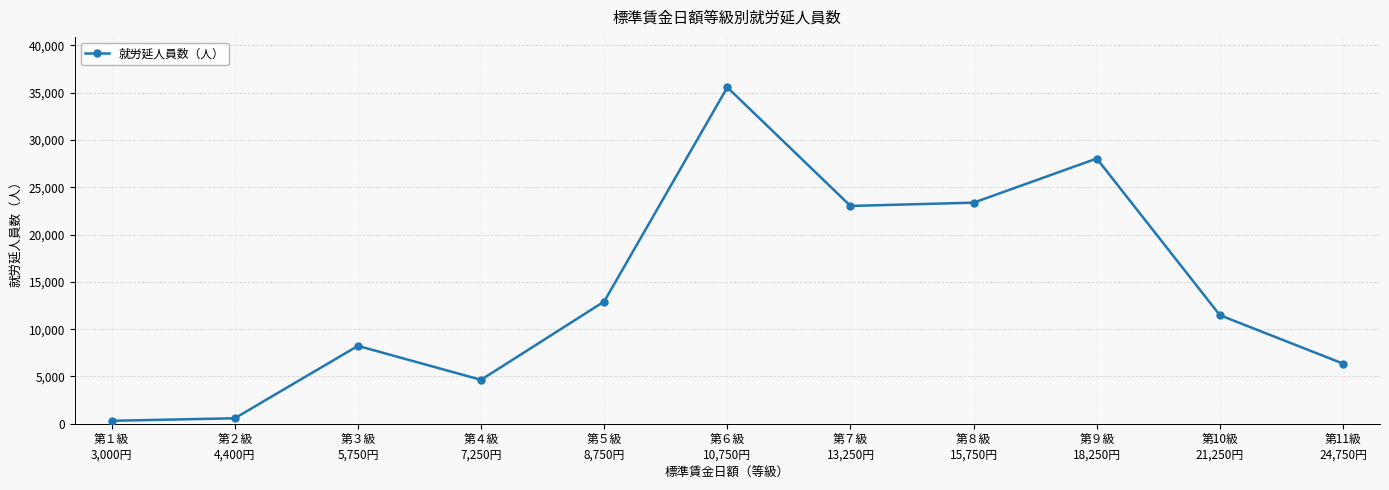

How many series are shown in this chart?

1